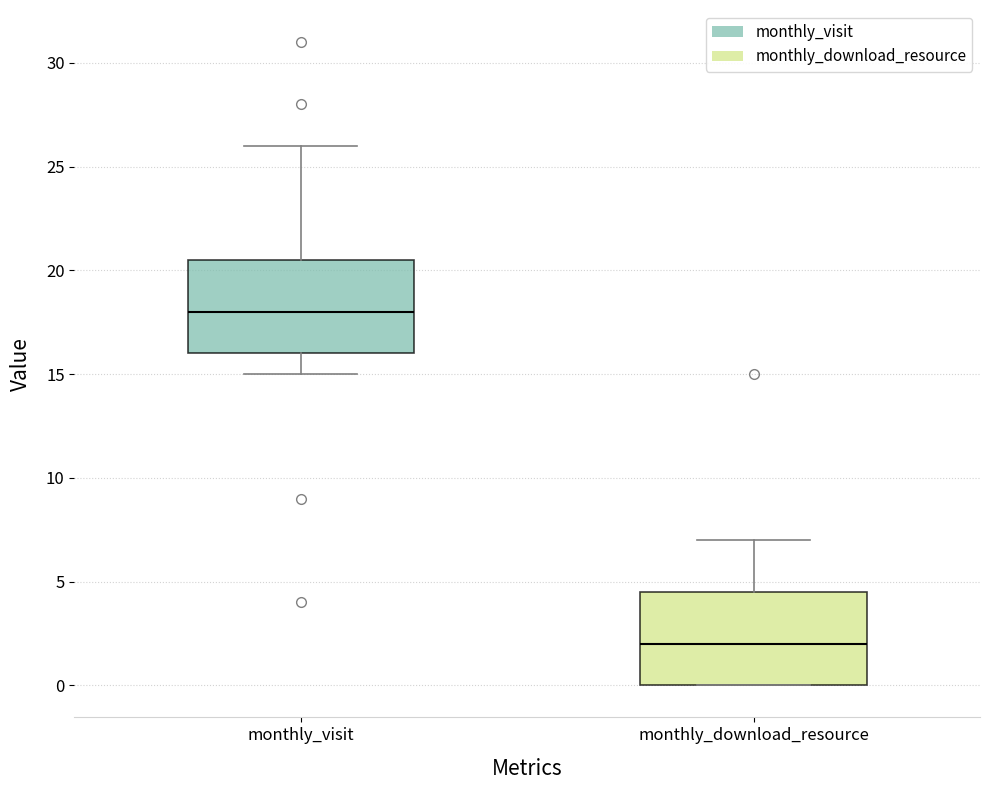

Reading left to right, read every box against the y-axis: the position of its median line, the range the box covers, and the ends of its whiskers. The values are not printed on the chart, so give them approximately, as read against the axis.

monthly_visit: median 18.0, box 16.0 to 20.5, whiskers 15.0 to 26.0
monthly_download_resource: median 2.0, box 0.0 to 4.5, whiskers 0.0 to 7.0